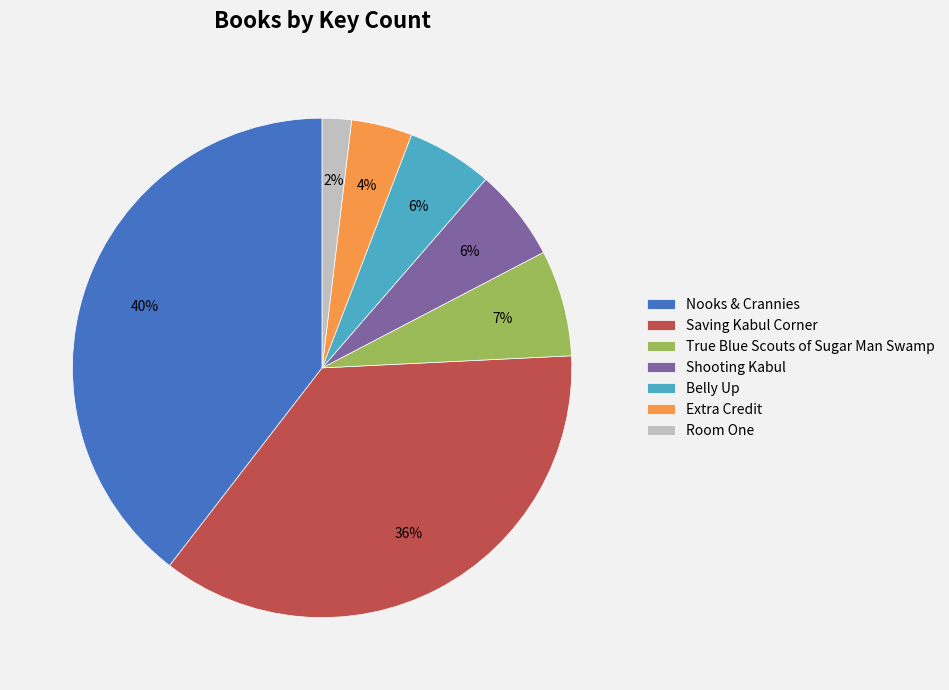

To the nearest percent, what percentage of the pie is Room One?

2%